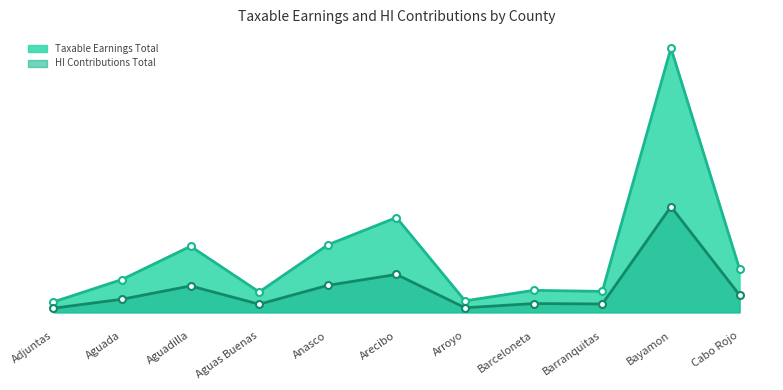

What is the approximate value of HI Contributions Total at Arroyo?

28441.4